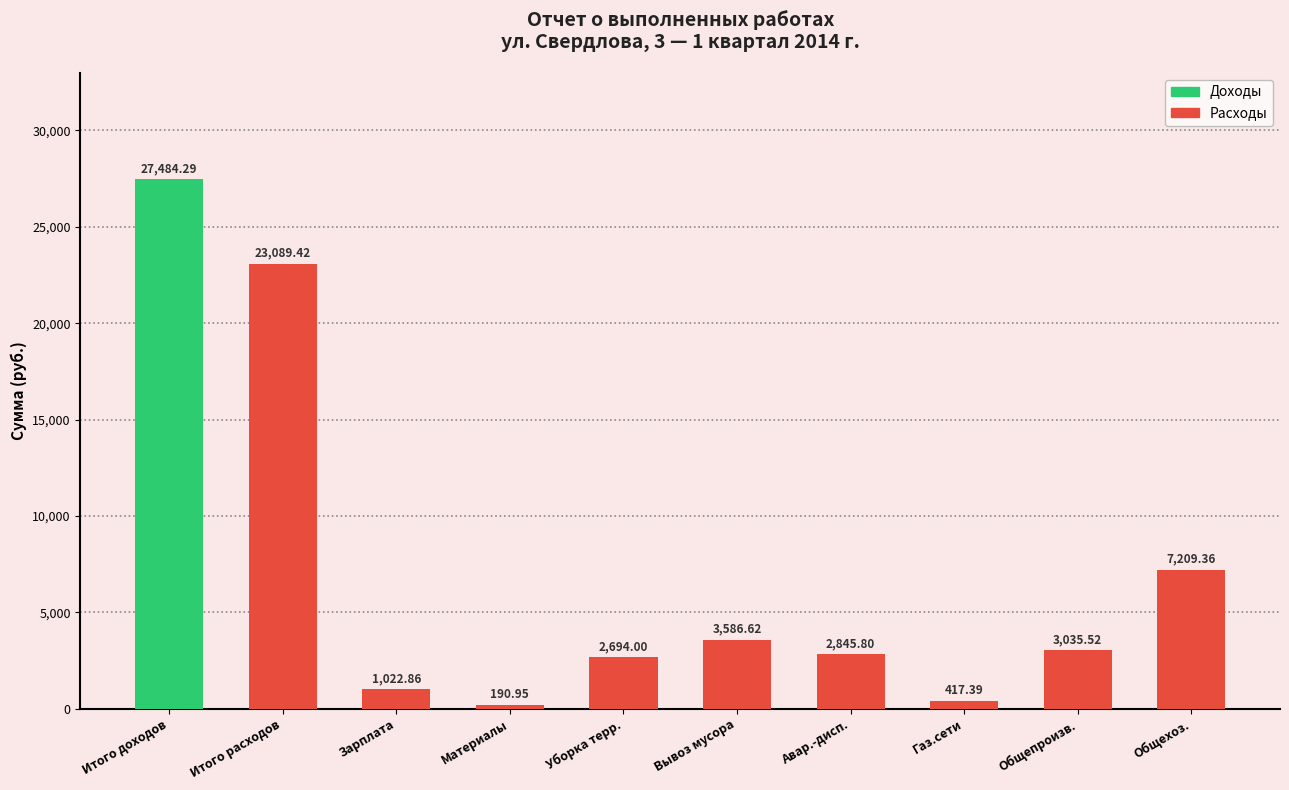

What is the change in value from Авар.-дисп. to Общехоз.?

+4363.6